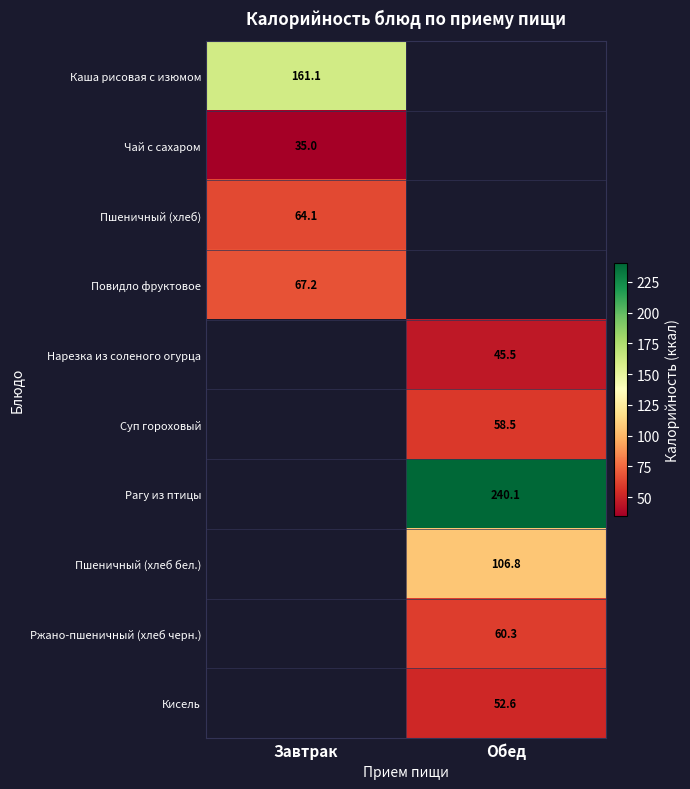

Is the value of Нарезка из соленого огурца at Обед greater than the value of Суп гороховый at Обед?

No